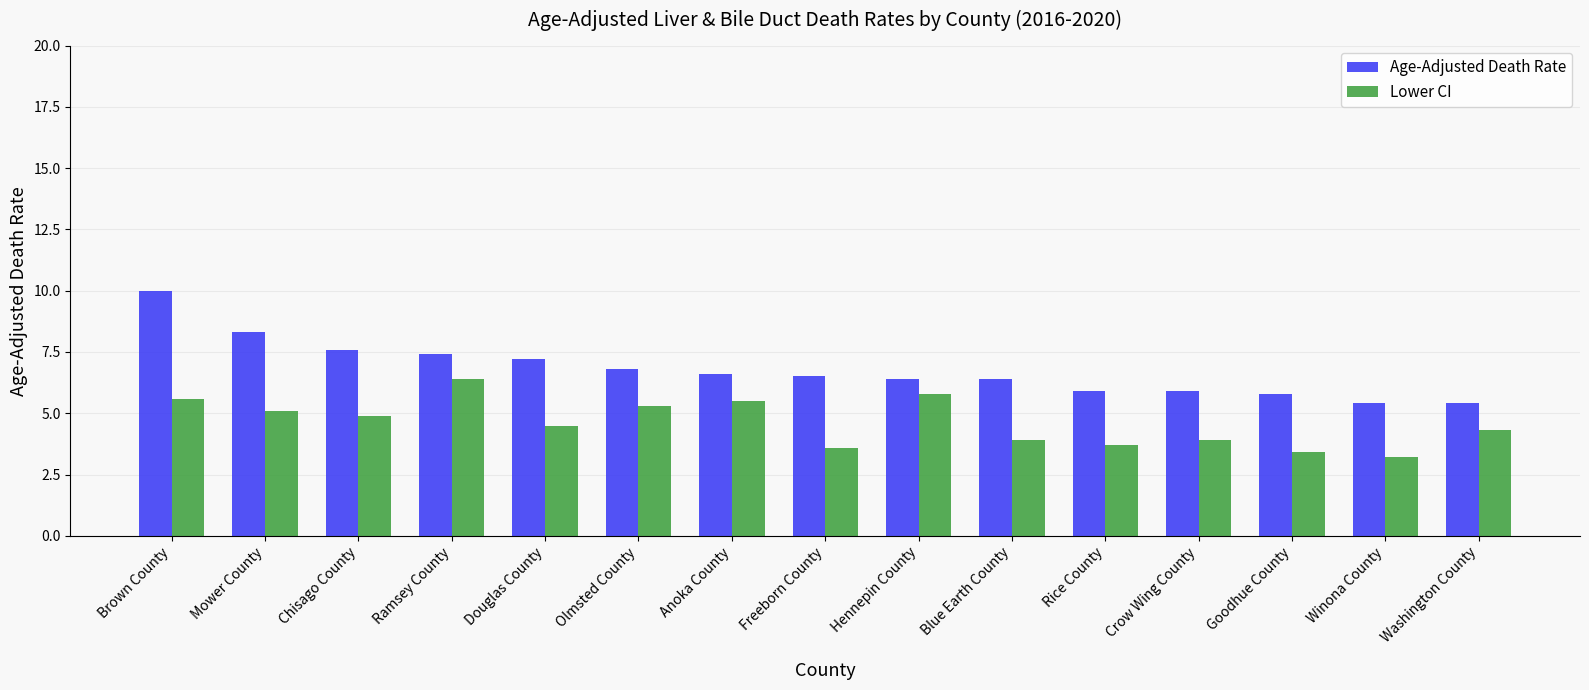

Reading left to right, transcribe all the data shown in this chart.

Age-Adjusted Death Rate: Brown County=10.0	Mower County=8.3	Chisago County=7.6	Ramsey County=7.4	Douglas County=7.2	Olmsted County=6.8	Anoka County=6.6	Freeborn County=6.5	Hennepin County=6.4	Blue Earth County=6.4	Rice County=5.9	Crow Wing County=5.9	Goodhue County=5.8	Winona County=5.4	Washington County=5.4
Lower CI: Brown County=5.6	Mower County=5.1	Chisago County=4.9	Ramsey County=6.4	Douglas County=4.5	Olmsted County=5.3	Anoka County=5.5	Freeborn County=3.6	Hennepin County=5.8	Blue Earth County=3.9	Rice County=3.7	Crow Wing County=3.9	Goodhue County=3.4	Winona County=3.2	Washington County=4.3